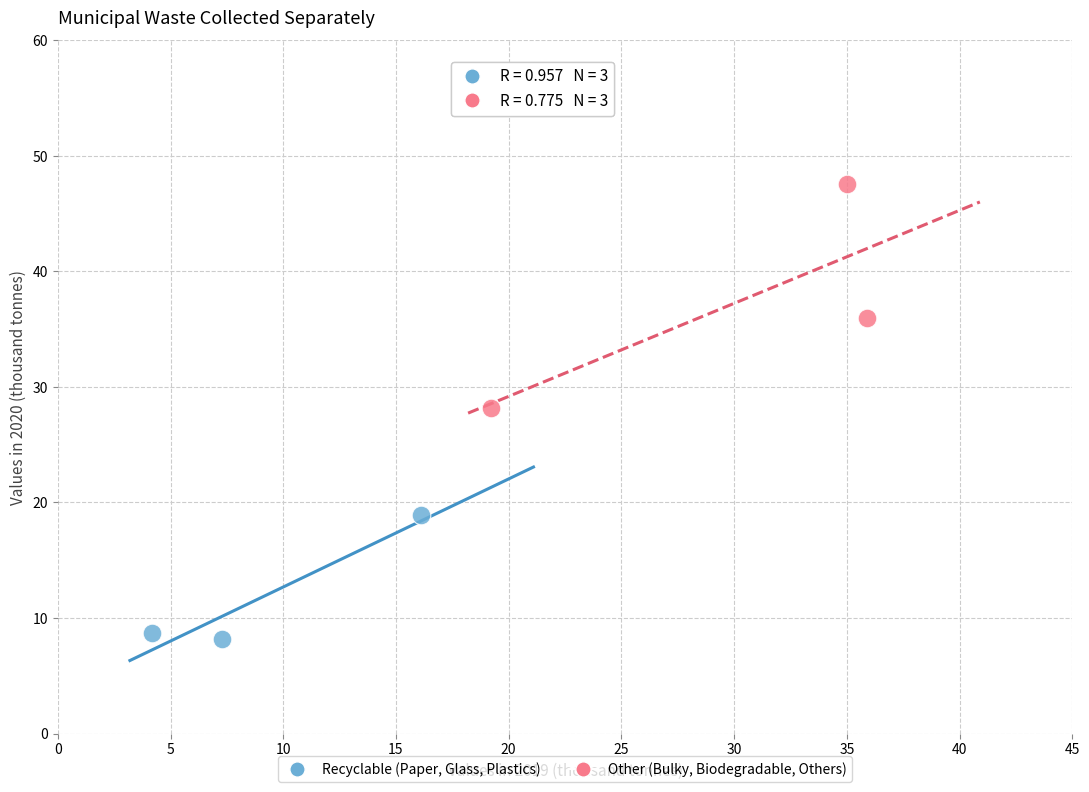

What are all the series names shown in the legend?

Recyclable (Paper, Glass, Plastics), Other (Bulky, Biodegradable, Others)